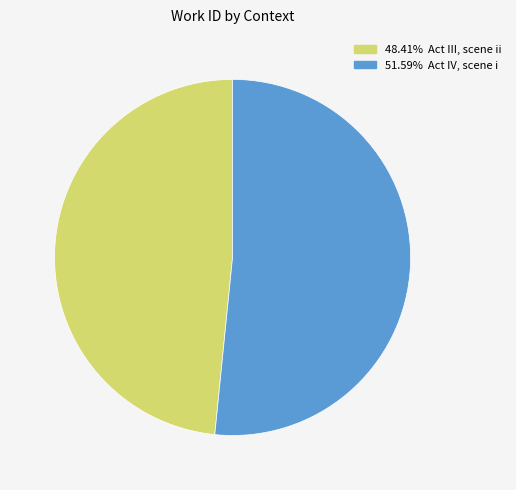

Does any single category account for the majority?

Yes